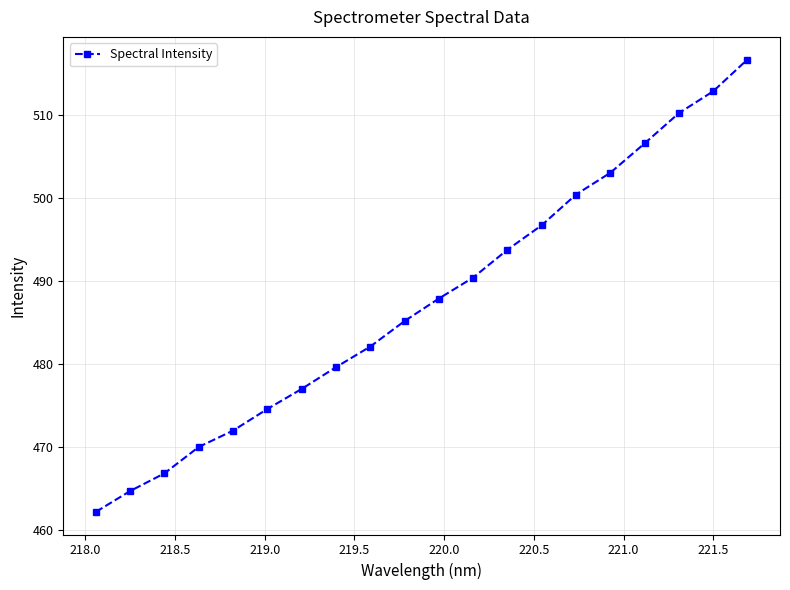

What is the maximum value shown in the chart?

516.7